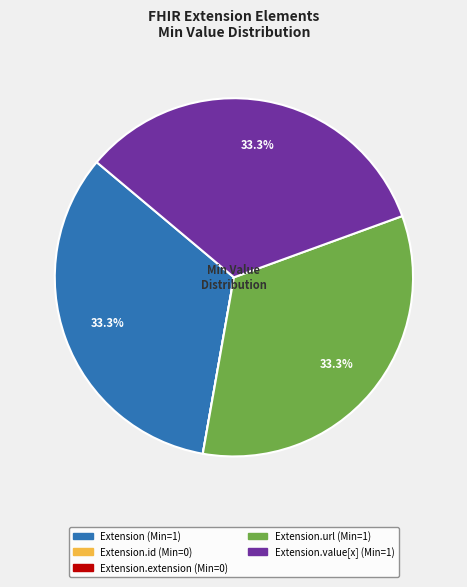

Is there any slice that represents more than half of the pie?

No